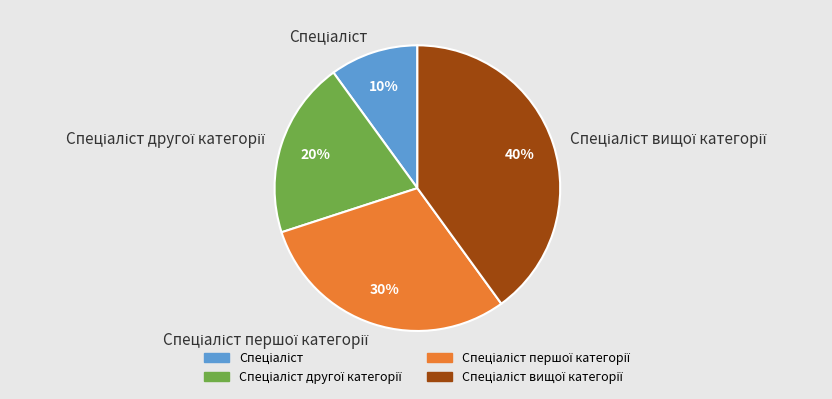

Count the number of slices in the pie.

4